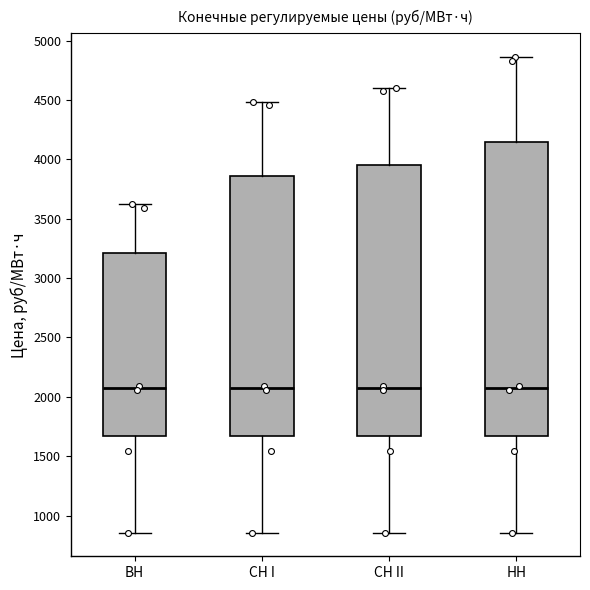

Comparing the boxes themselves (not the whiskers), which one is the tallest?

НН